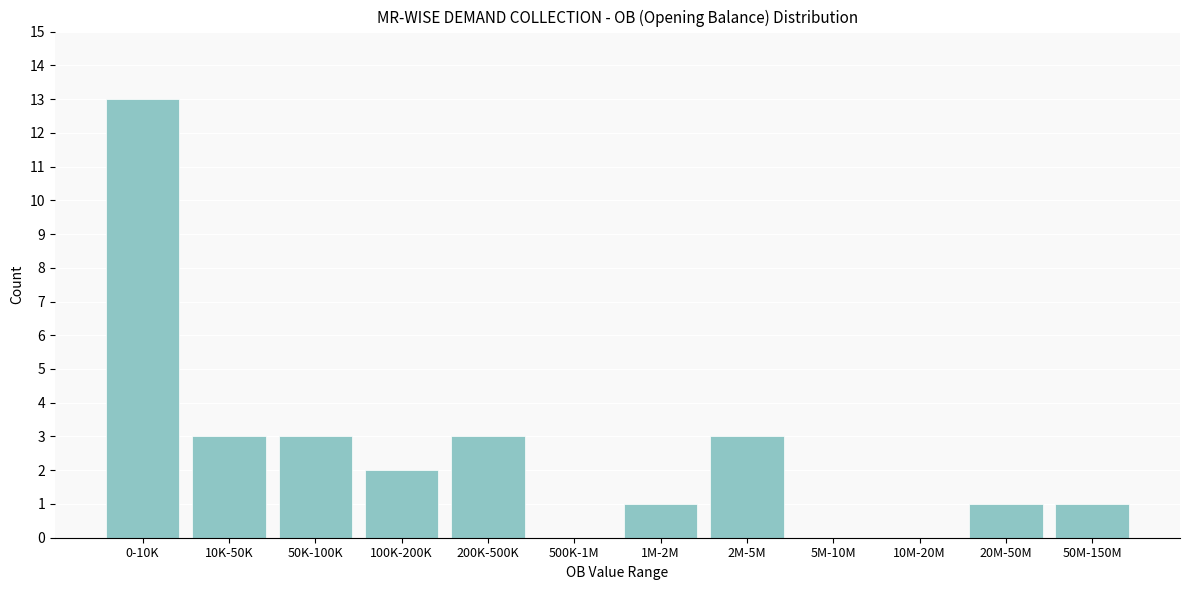

Reading left to right, what are all the values shown in this chart?

0-10K=13	10K-50K=3	50K-100K=3	100K-200K=2	200K-500K=3	500K-1M=0	1M-2M=1	2M-5M=3	5M-10M=0	10M-20M=0	20M-50M=1	50M-150M=1